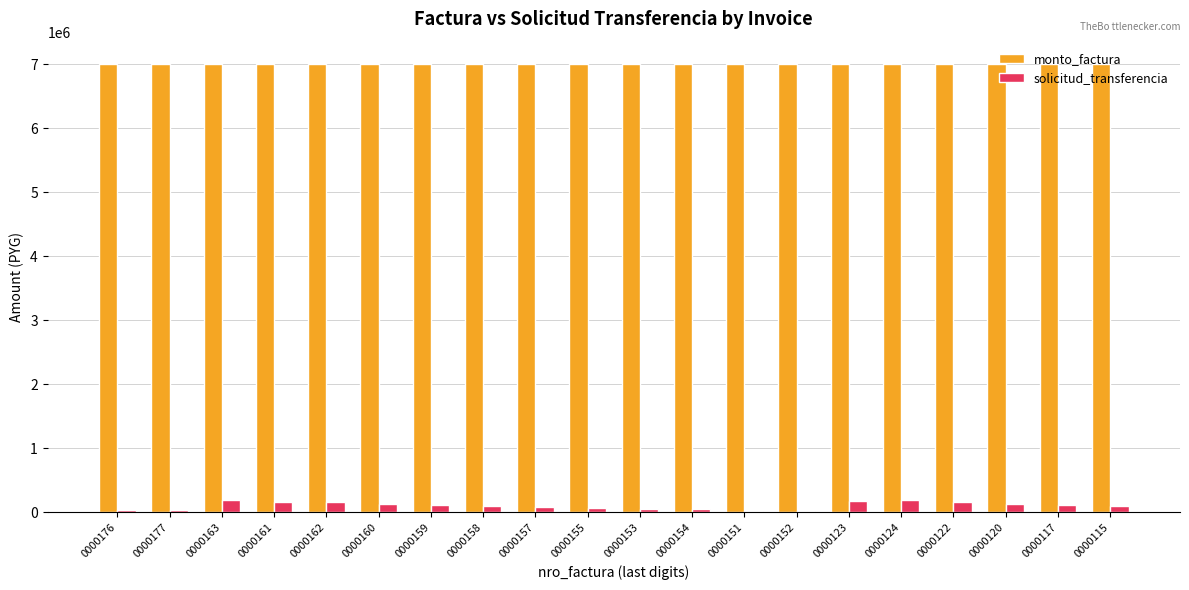

What is the spread (max minus min) of values at 0000152?

6977796